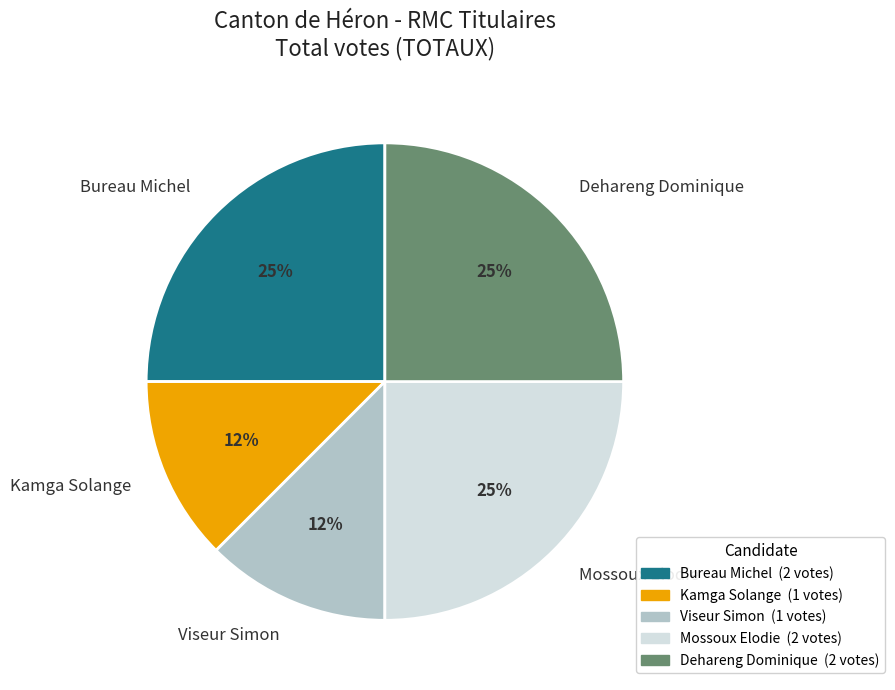

Combined, do Viseur Simon and Dehareng Dominique account for over 50%?

No